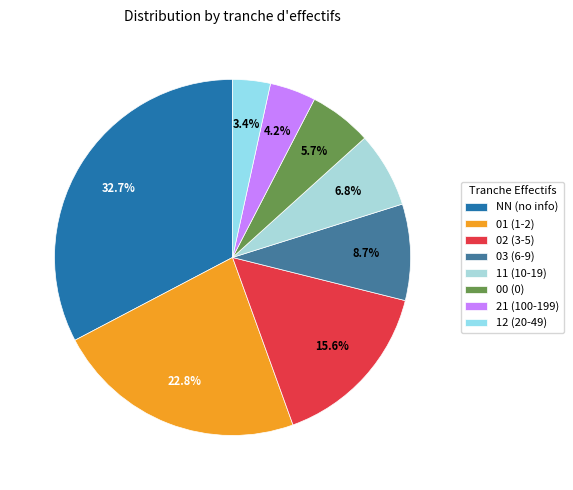

Combined, what portion of the pie is 00 and 12?

9.1%